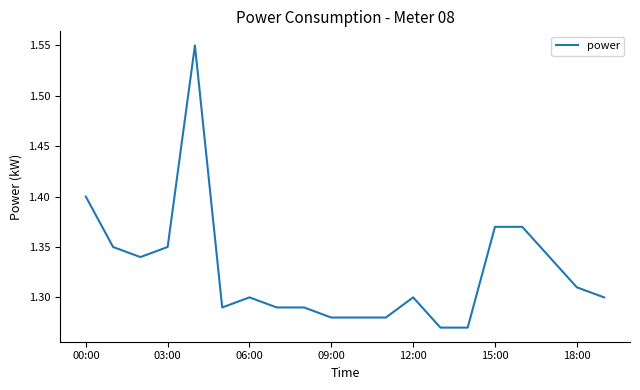

What is the difference between the maximum and minimum values?

0.3